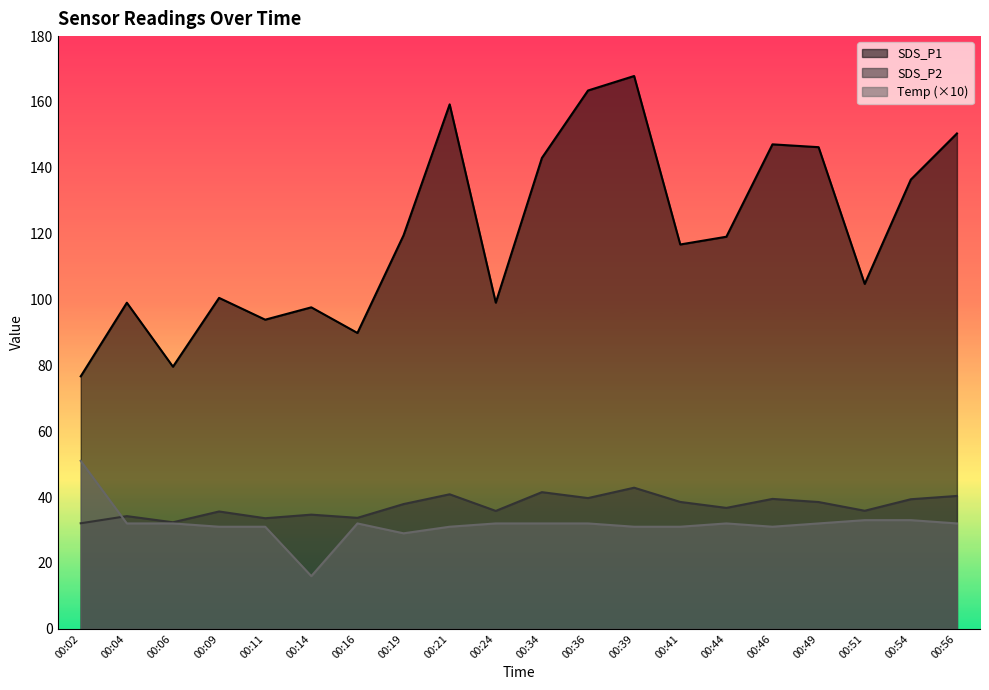

How many series are shown in this chart?

3